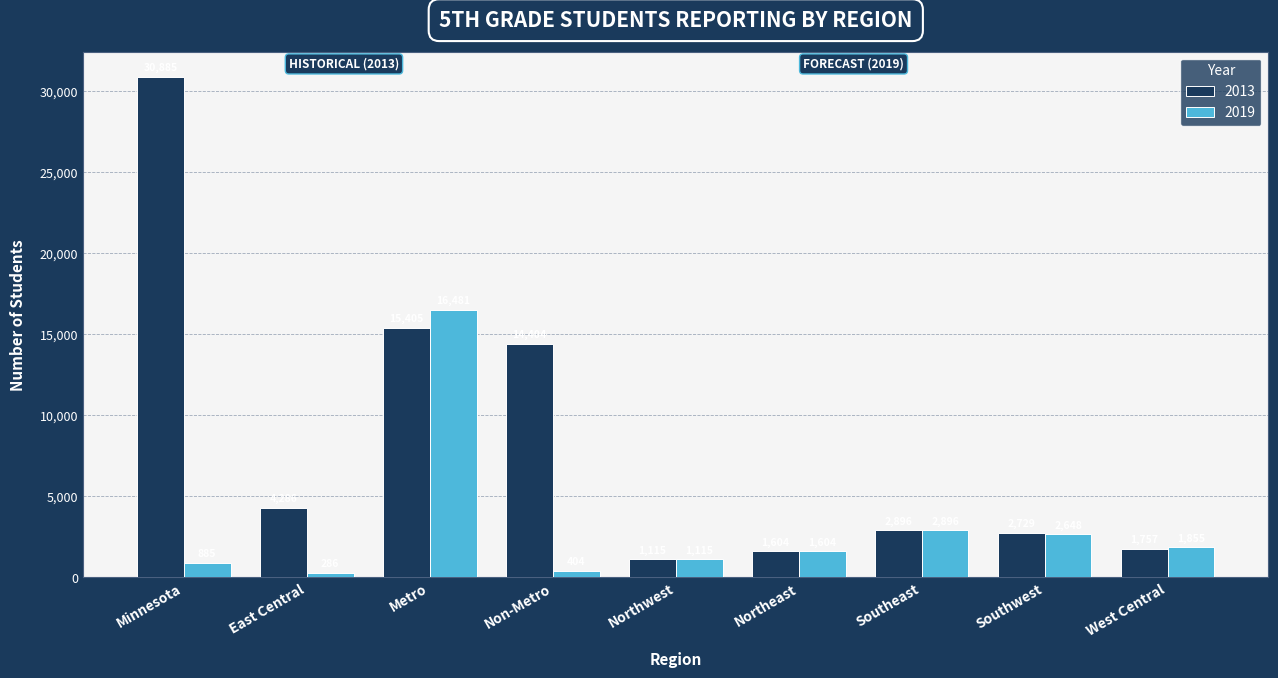

How many bars are there in total?

18